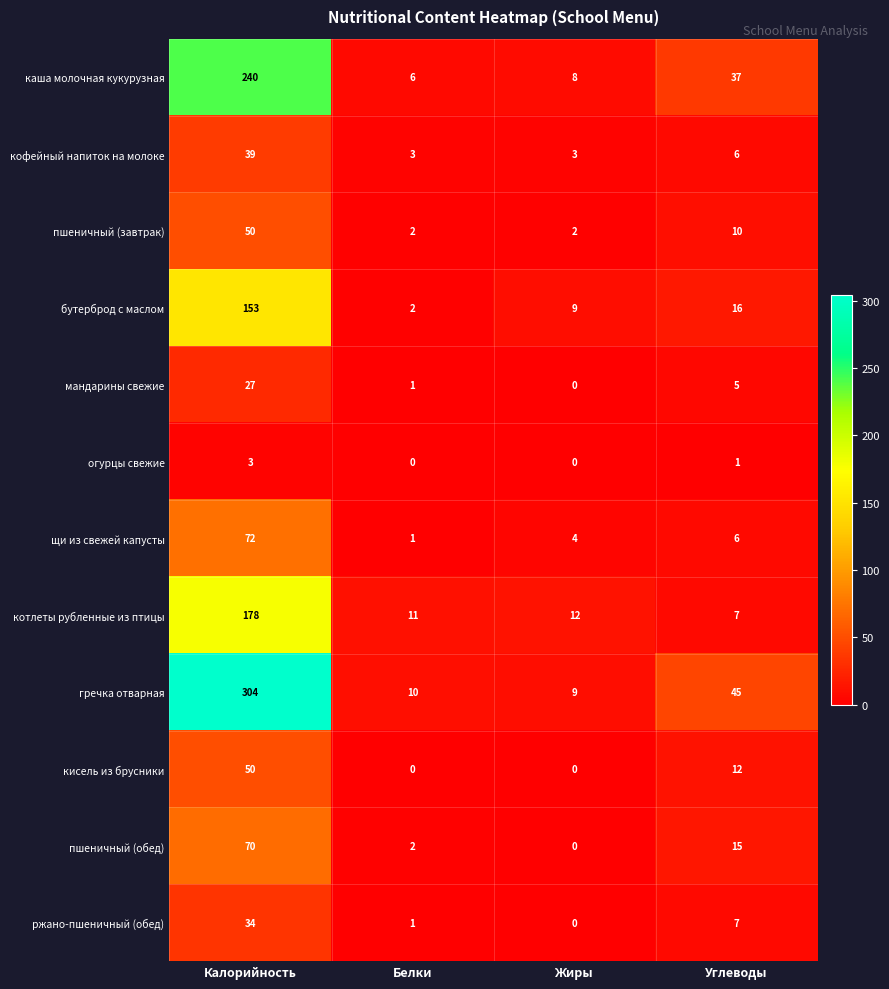

The бутерброд с маслом series shows 16 at Углеводы. True or false?

True